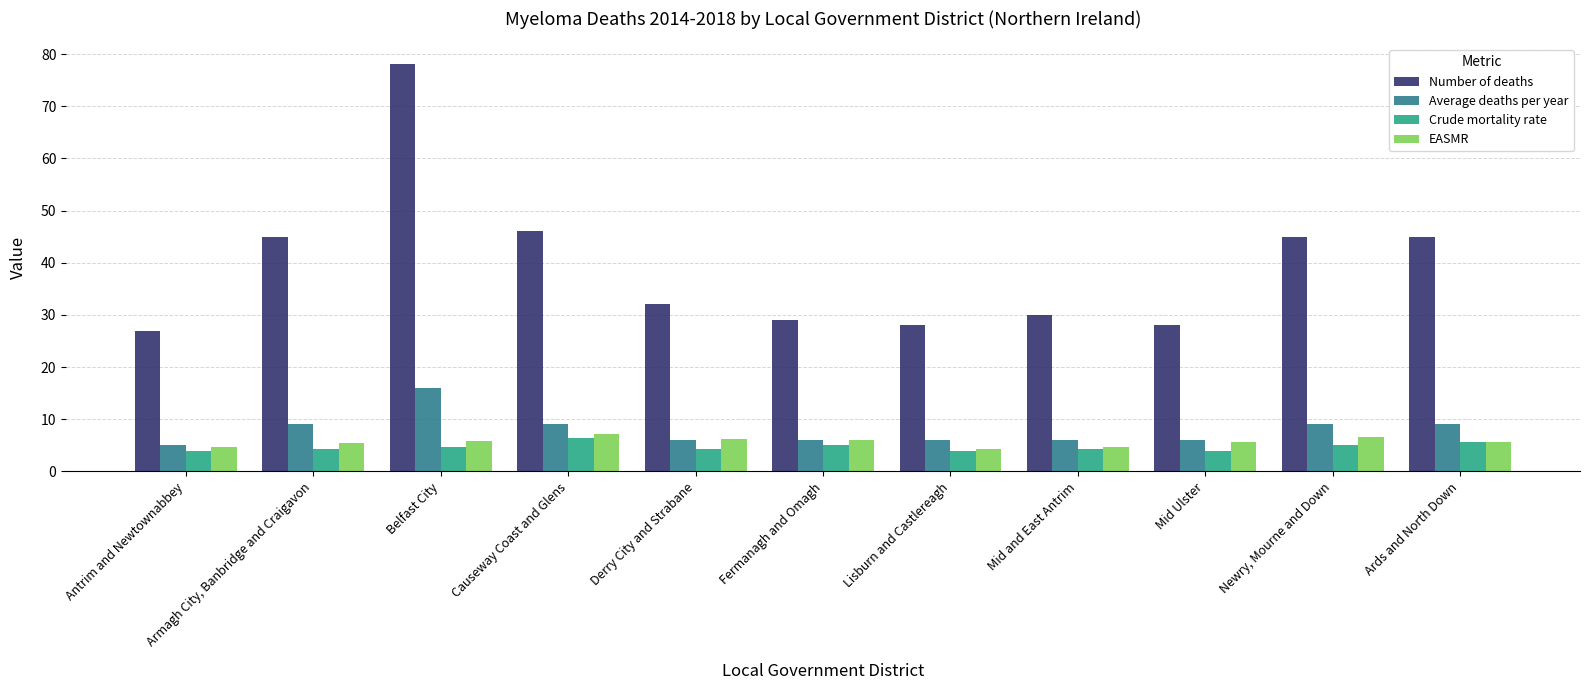

What is the average value of the Crude mortality rate series?

4.7